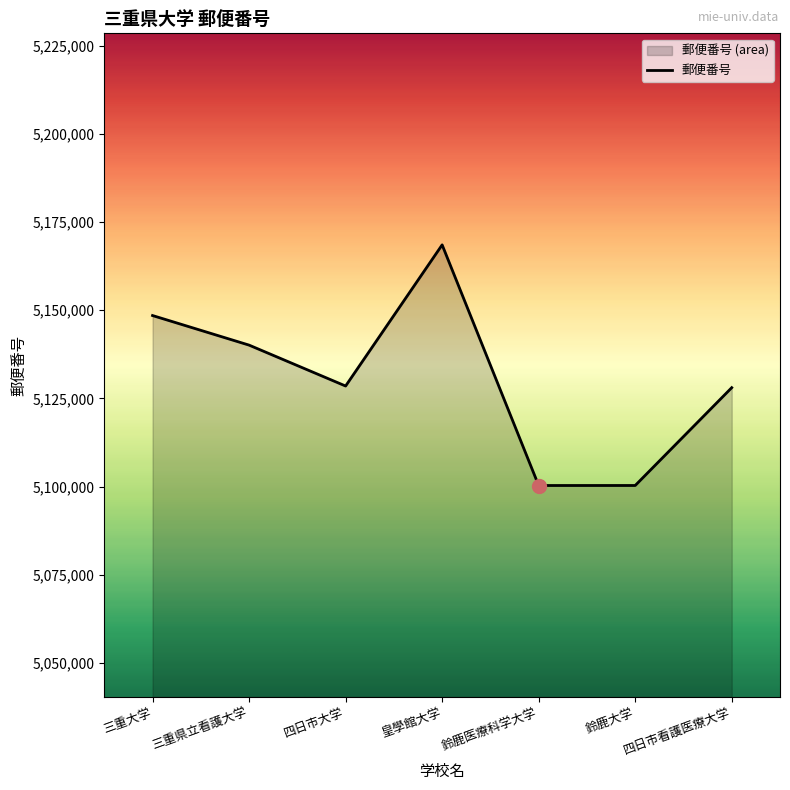

The value at 皇學館大学 is 5168555. True or false?

True